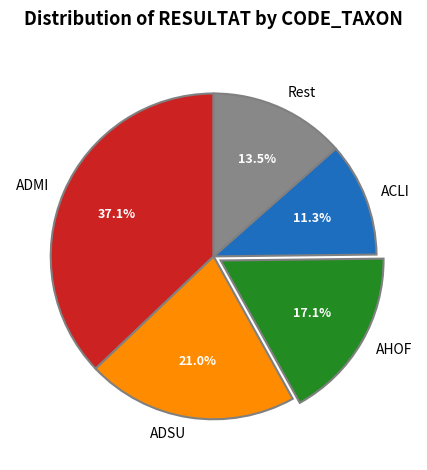

Which has a higher value, ACLI or AHOF?

AHOF